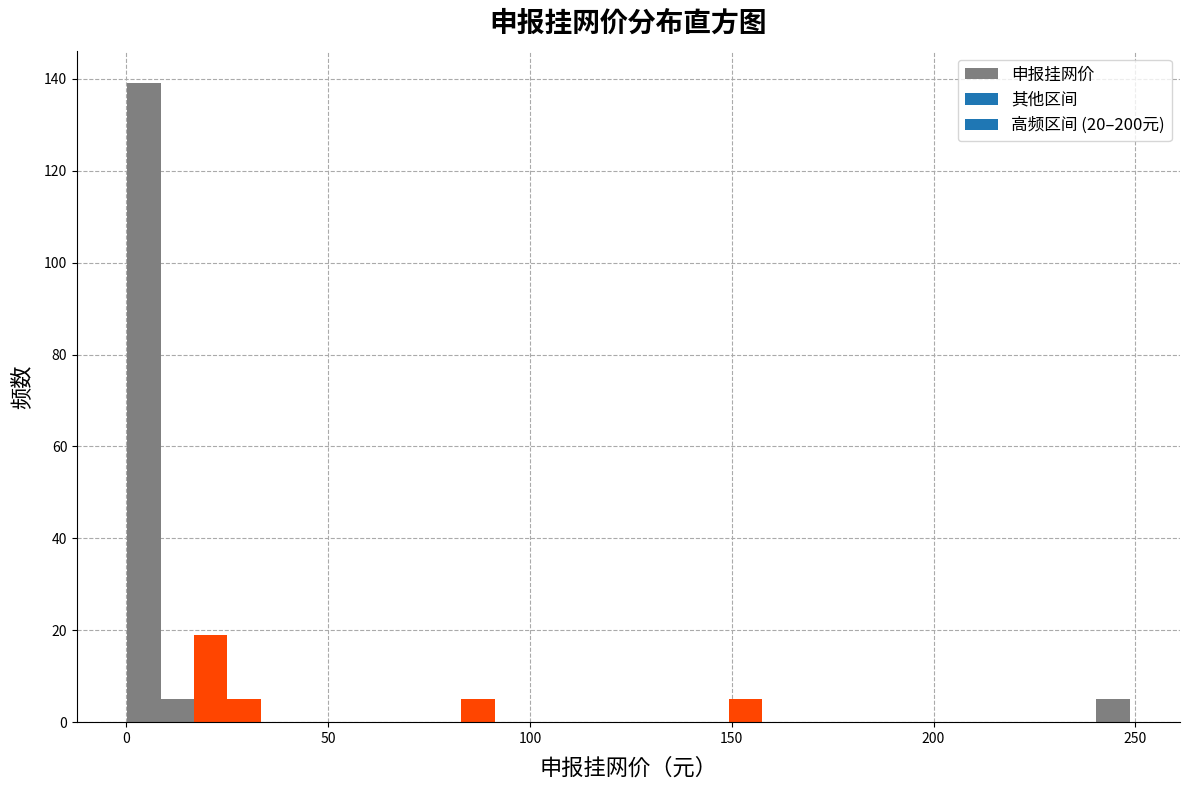

Read against the x-axis, roughly where is the centre of the tallest bar?

5